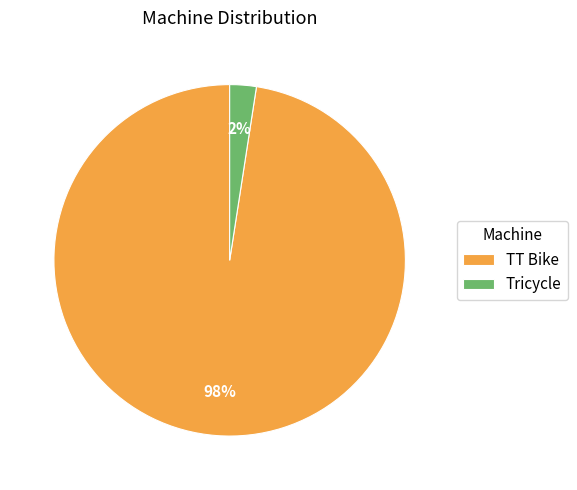

Which slice represents more than half of the pie?

TT Bike